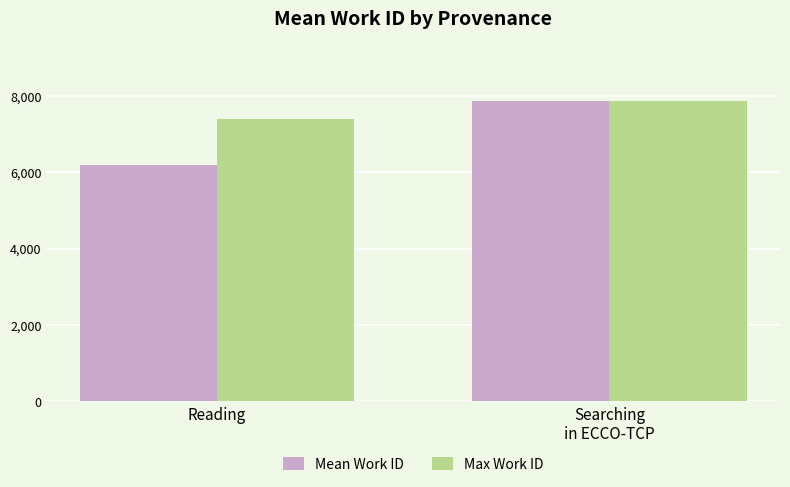

True or false: Max Work ID has a value of 7863 at Searching
in ECCO-TCP.

True